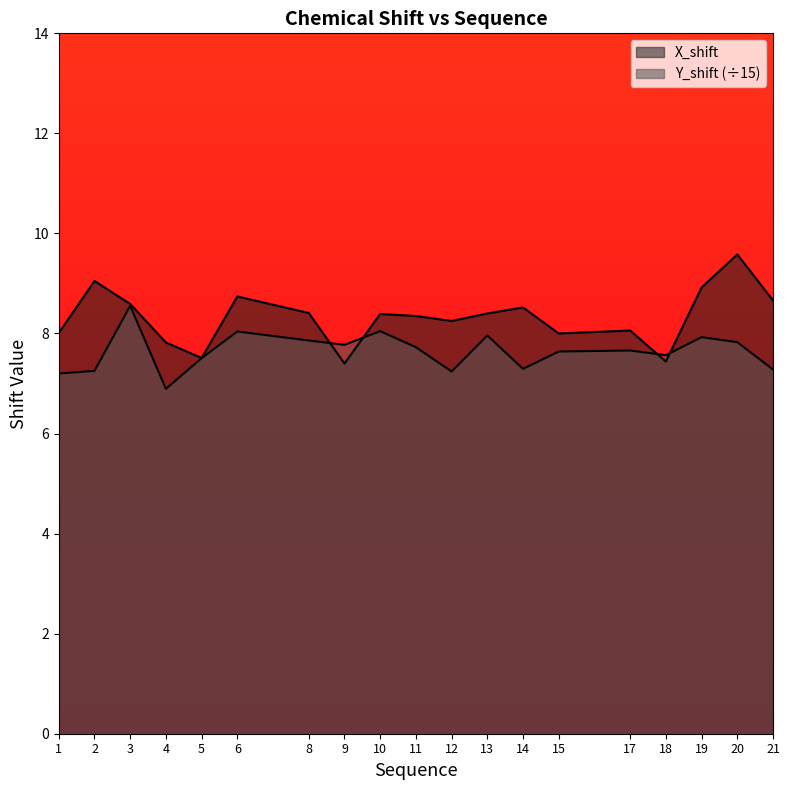

What are all the series names shown in the legend?

X_shift, Y_shift